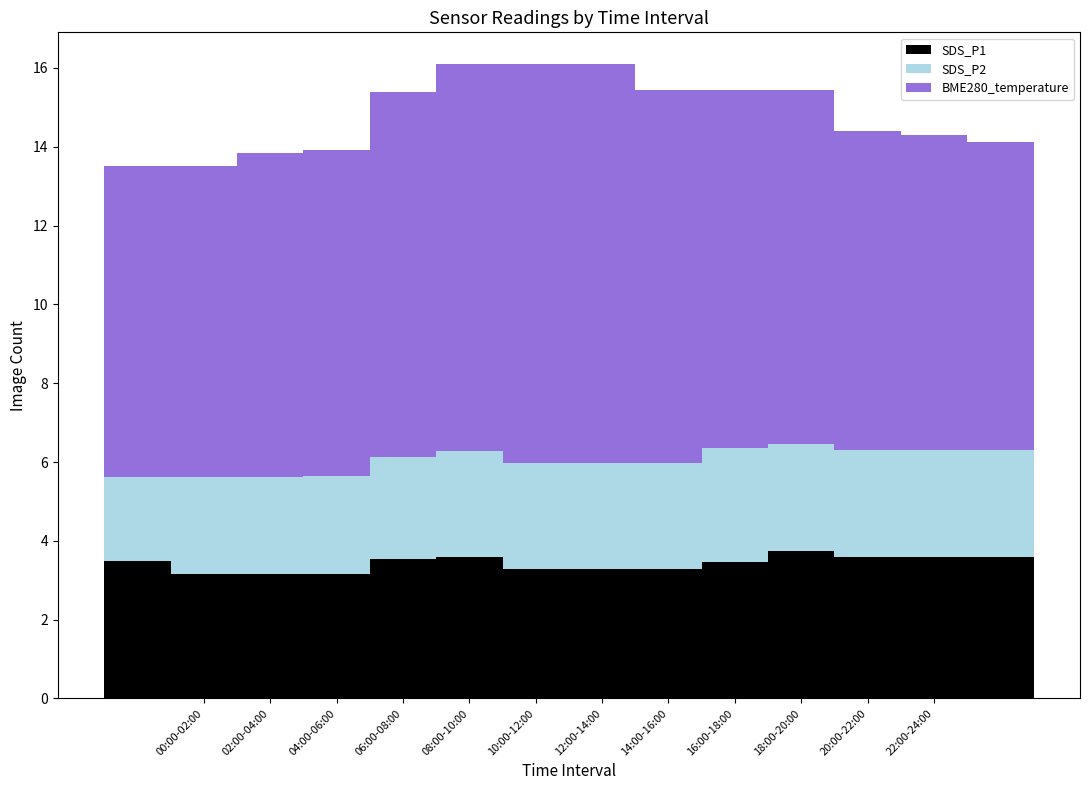

True or false: SDS_P1 has a value of 4.8 at 22:00-24:00.

False